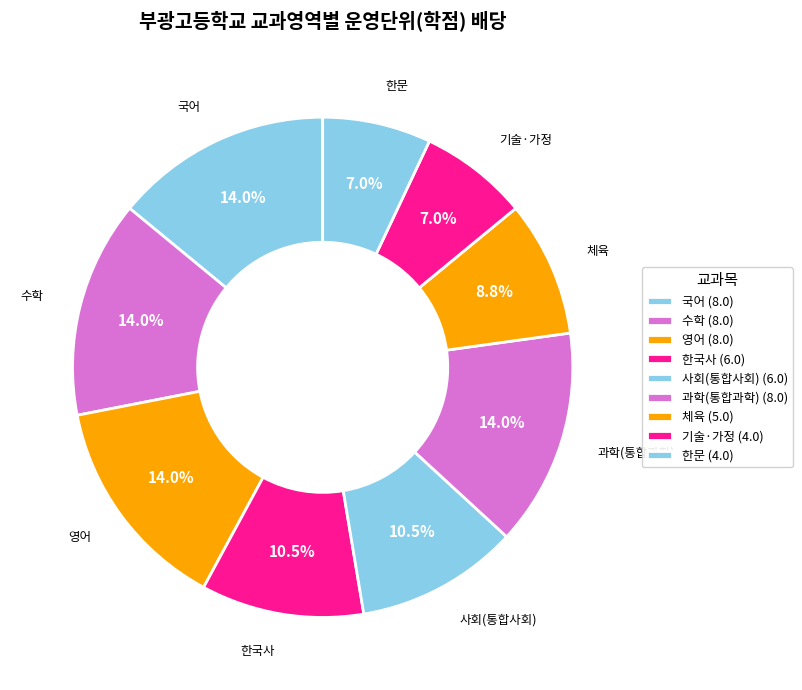

What is the change in value from 국어 to 한문?

-4